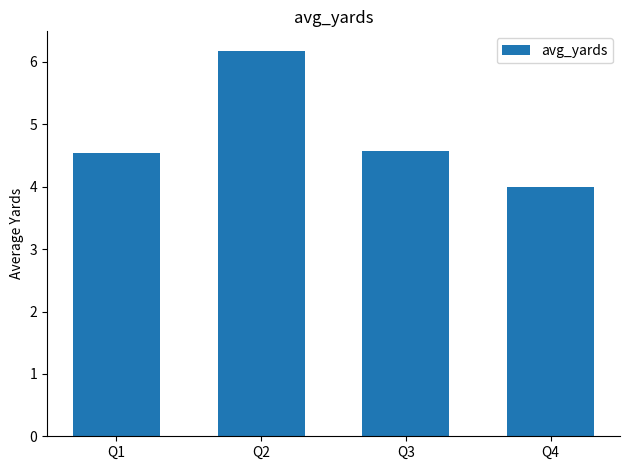

What is the sum of the values at Q1 and Q4?

8.5